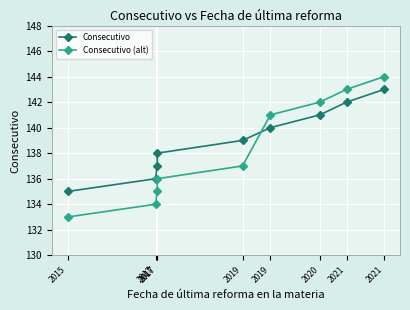

Between 2019 and 2021, which series saw the biggest shift?

Consecutivo (alt)